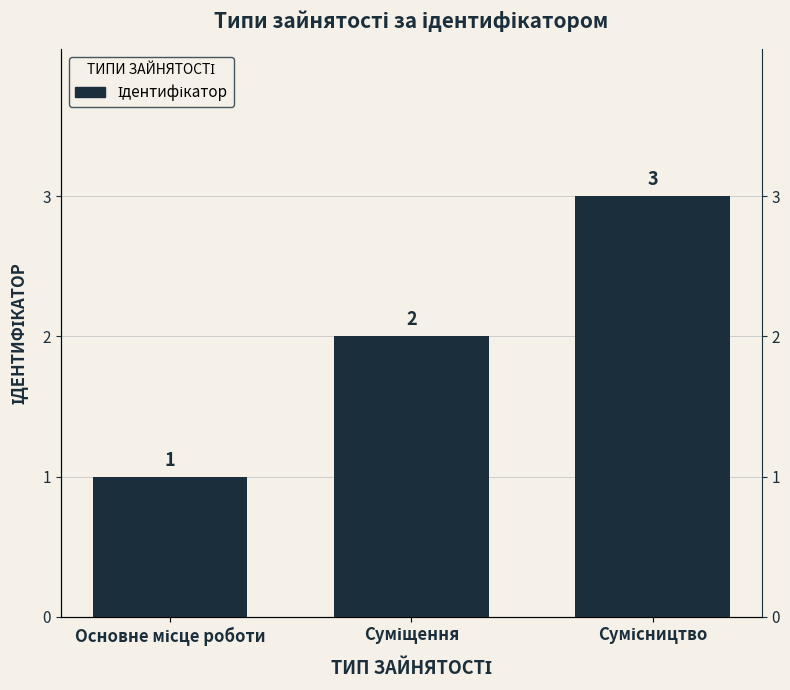

Count the number of data series in this chart.

1